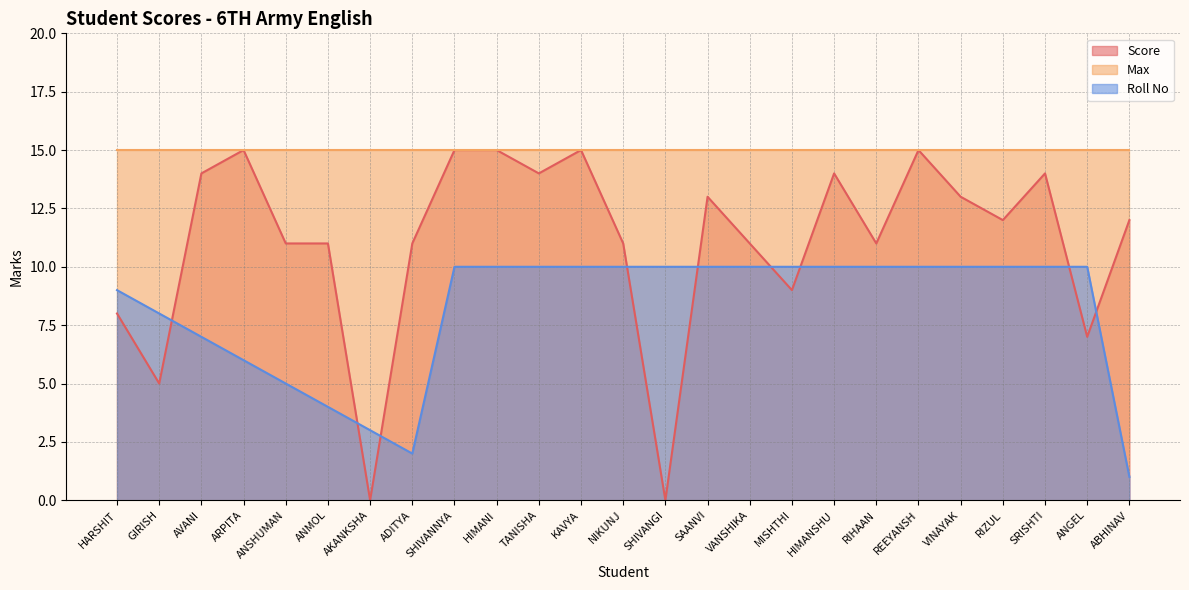

What is the total value across all series at REEYANSH?

40